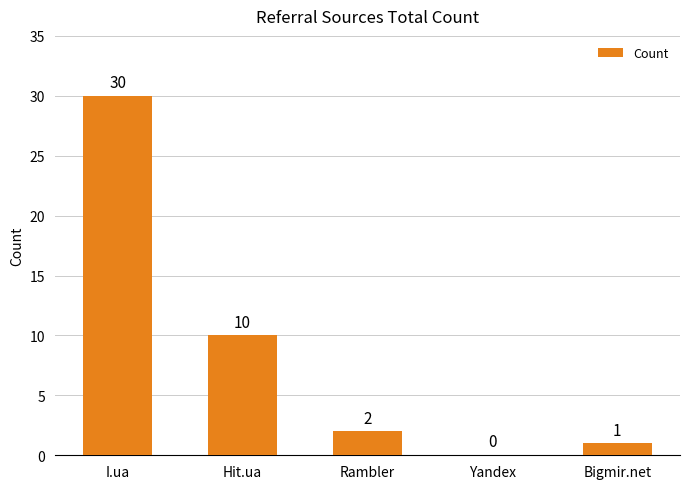

What is the greatest value displayed?

30